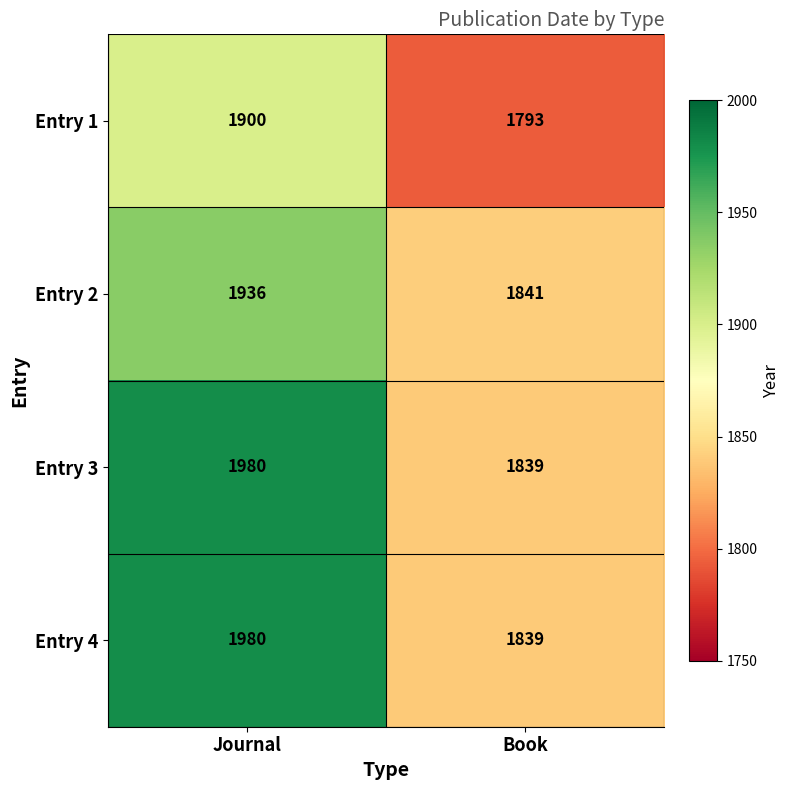

Where is Entry 2 nearest to the value 1888?

Book